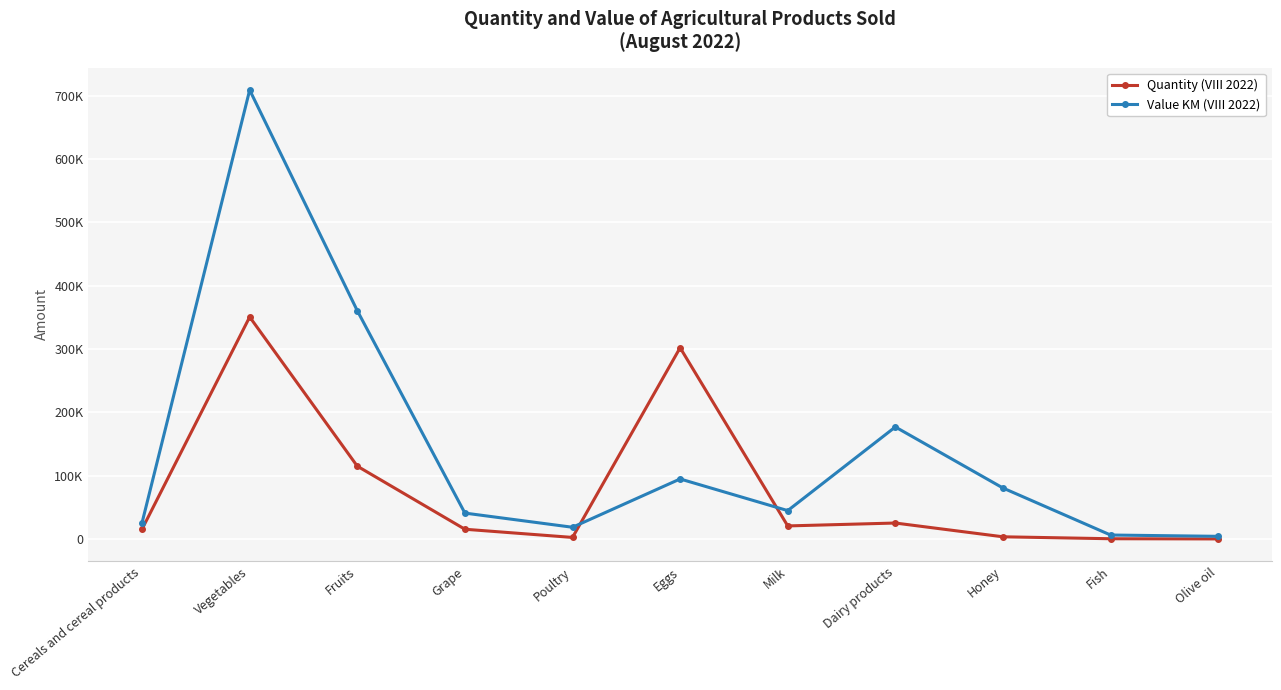

True or false: Value KM (VIII 2022) has a value of 1316 at Olive oil.

False